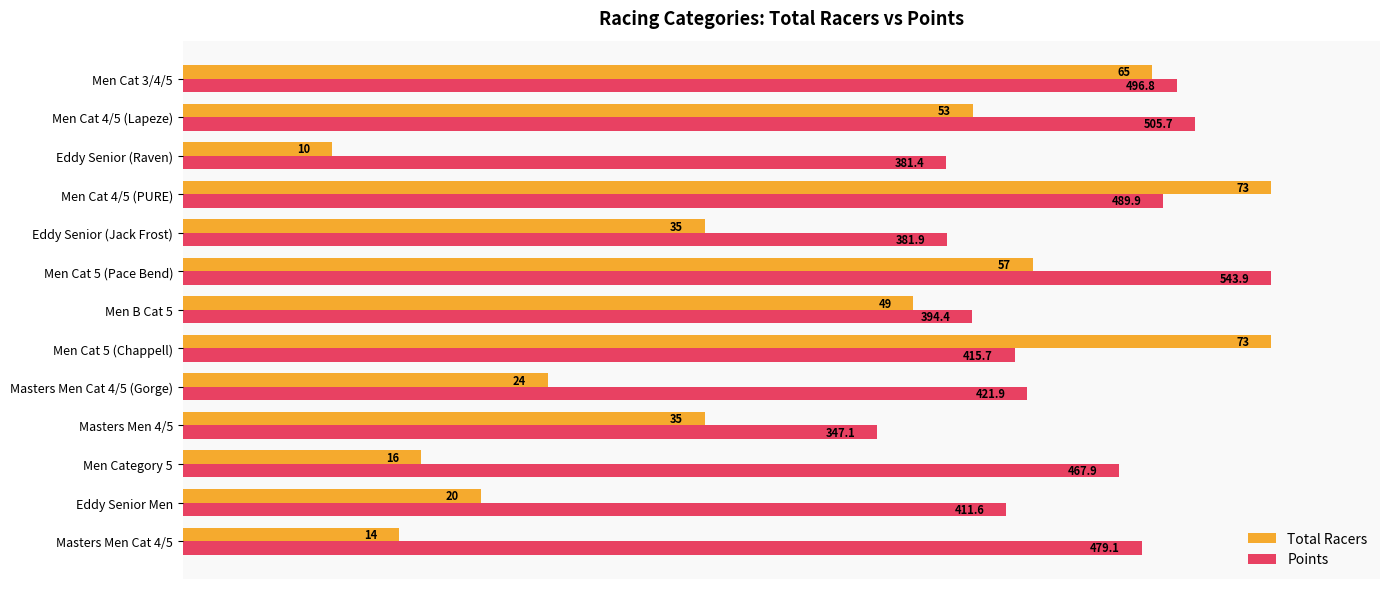

What are all the series names shown in the legend?

Total Racers, Points